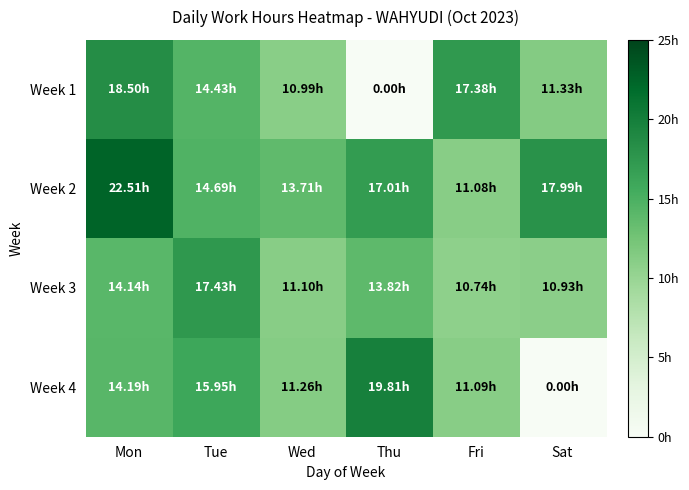

At how many categories does at least one series exceed 11?

6